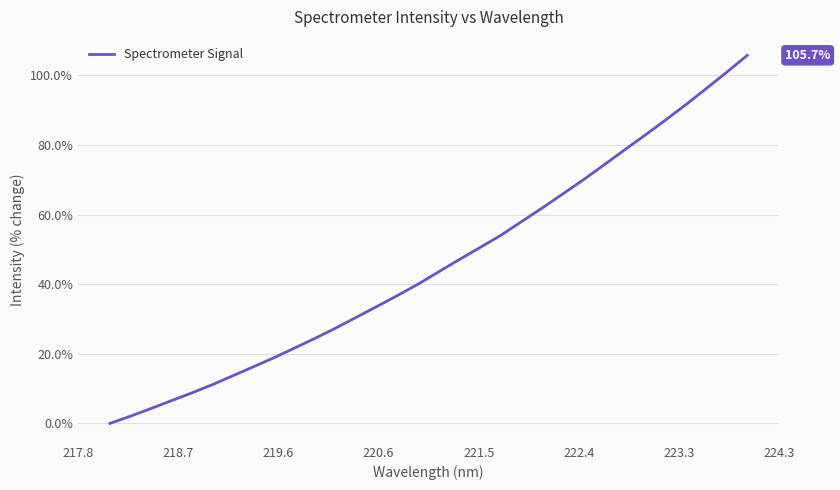

Does the chart display data point markers on the line(s)?

No